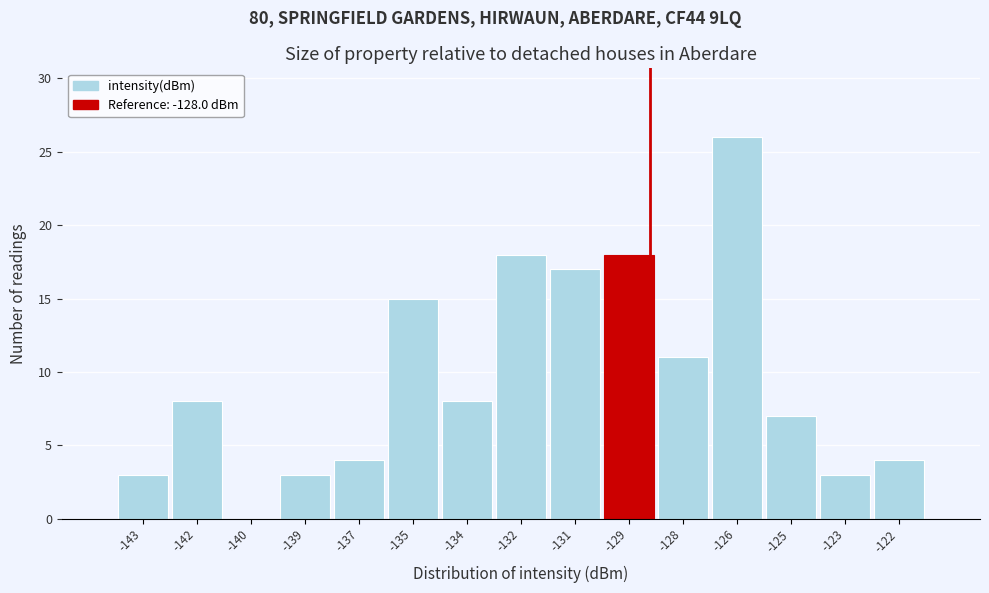

Reading left to right, extract all data points from this chart.

-143=3	-142=8	-140=0	-139=3	-137=4	-135=15	-134=8	-132=18	-131=17	-129=18	-128=11	-126=26	-125=7	-123=3	-122=4